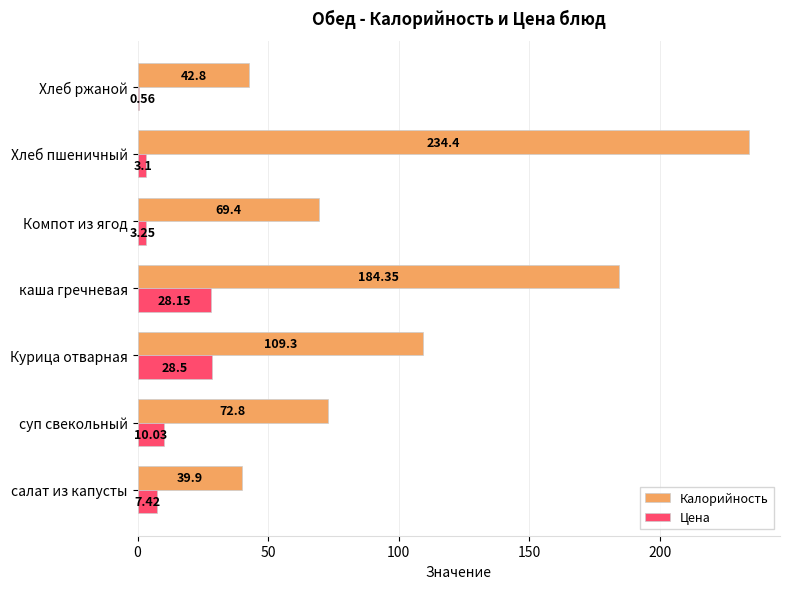

What is the sum of the Цена values at Хлеб пшеничный and салат из капусты?

10.5